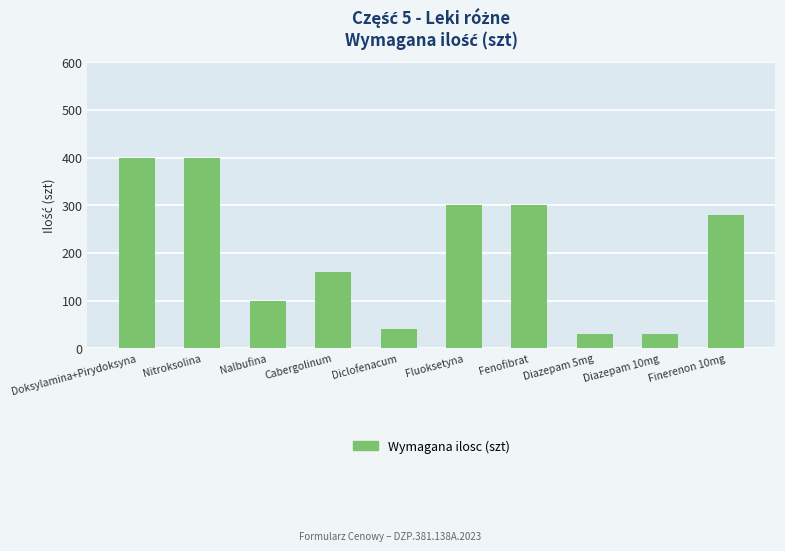

What is the smallest value displayed?

30